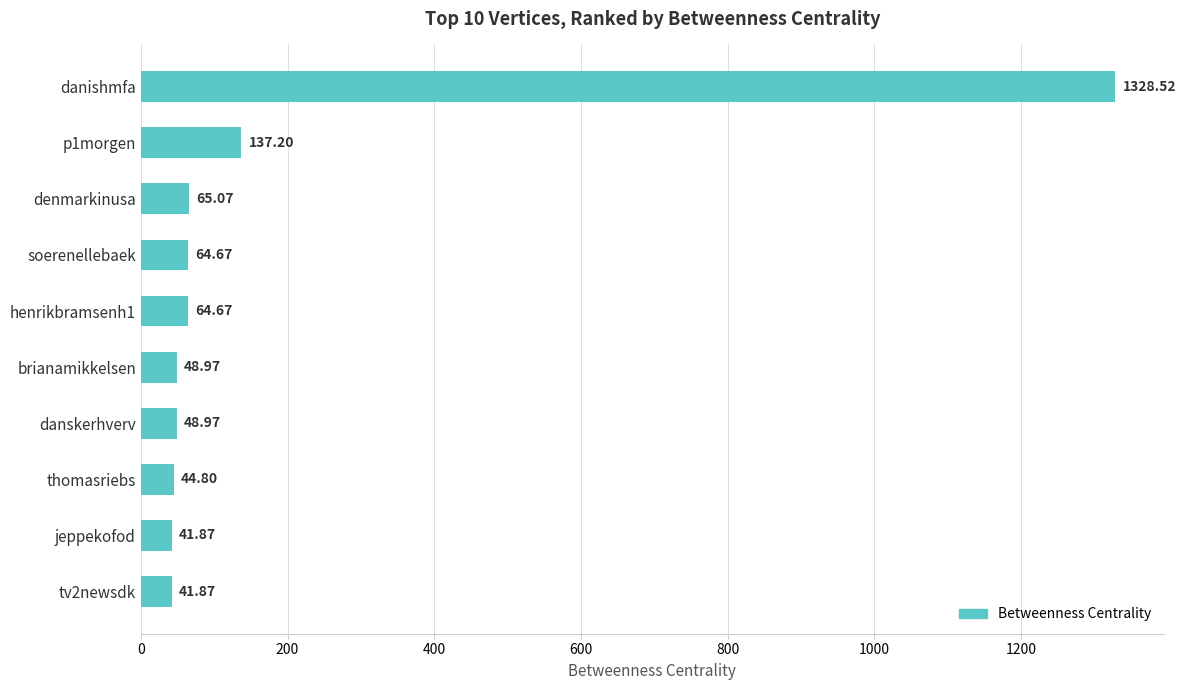

What is the label of the 7th bar from the bottom?

soerenellebaek